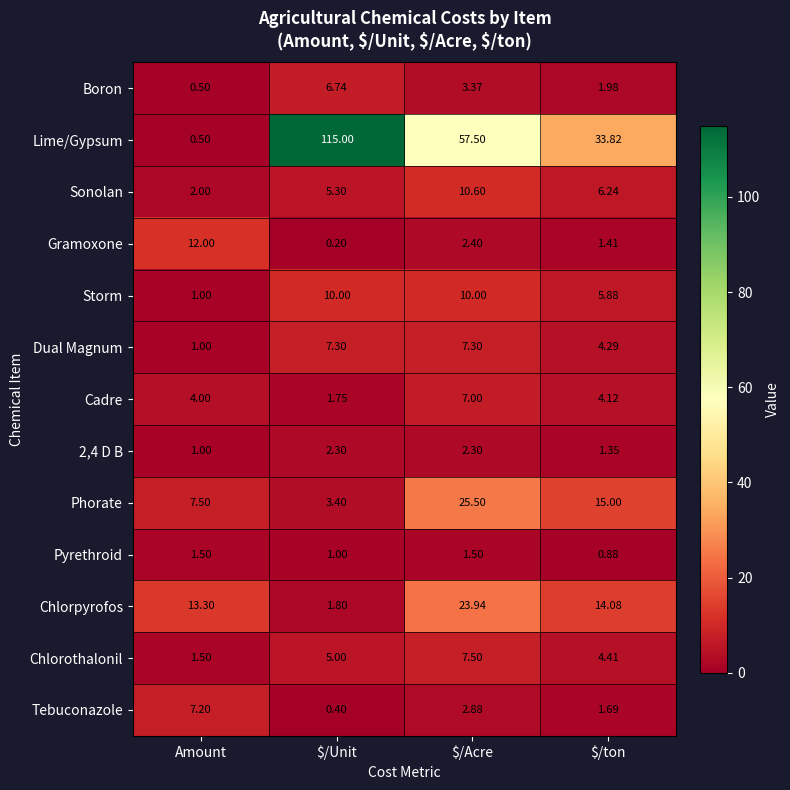

Which series has the largest range (max minus min)?

Lime/Gypsum